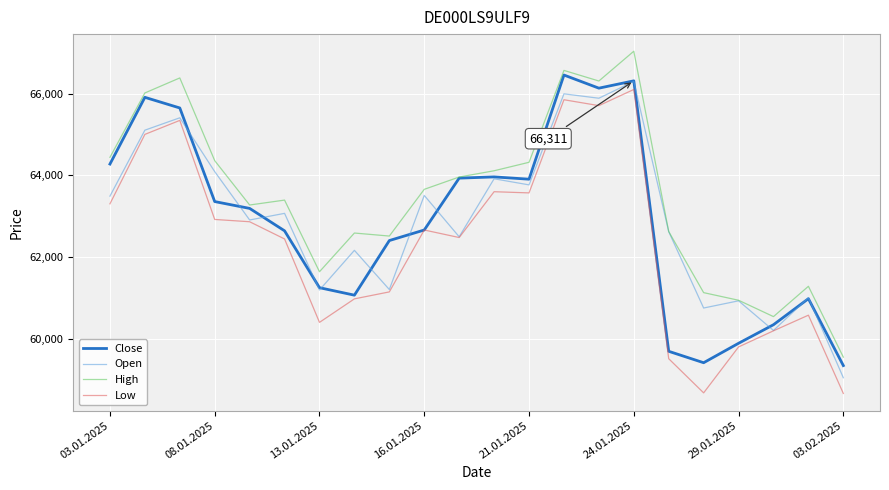

True or false: High and Low intersect in this chart.

False